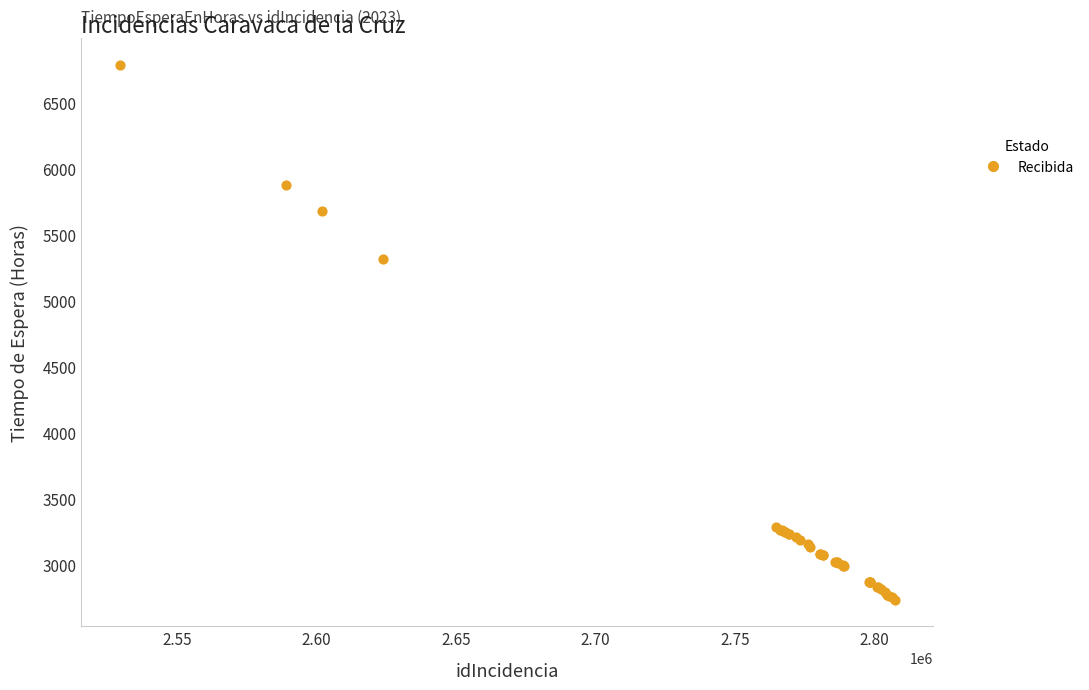

What Y value in the scatter plot is closest to 4763?

5319